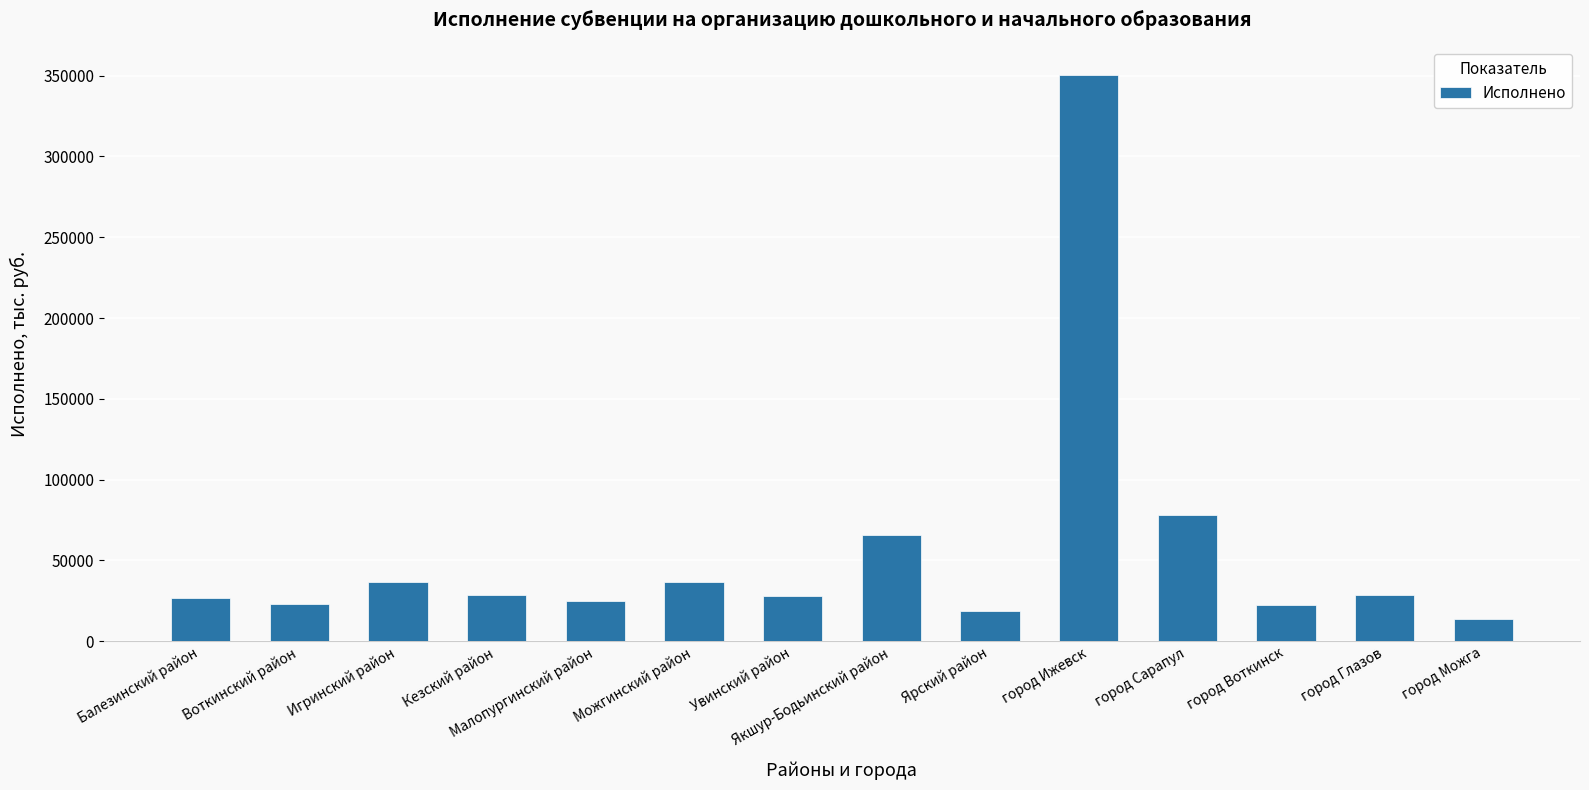

What is the minimum value shown in the chart?

13906.9